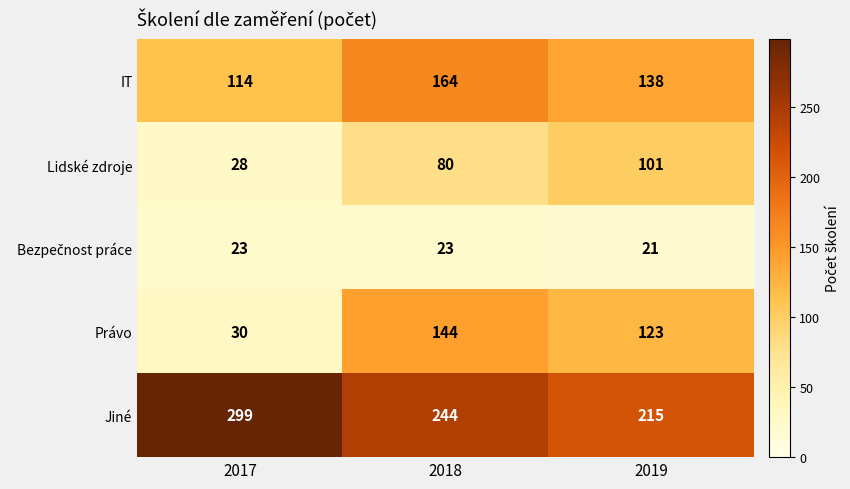

At which label is Jiné closest to 257?

2018